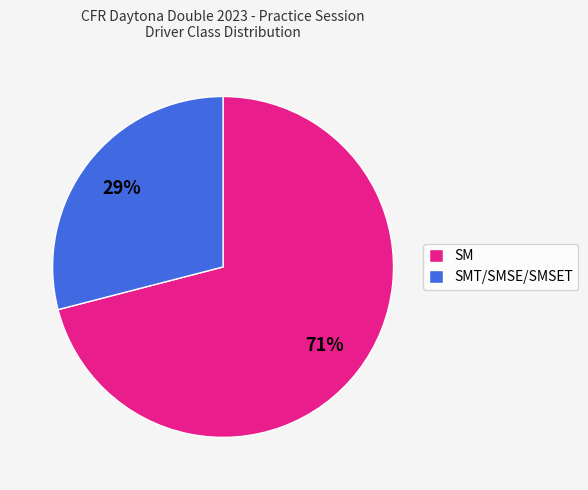

Is SM the majority of the pie?

Yes